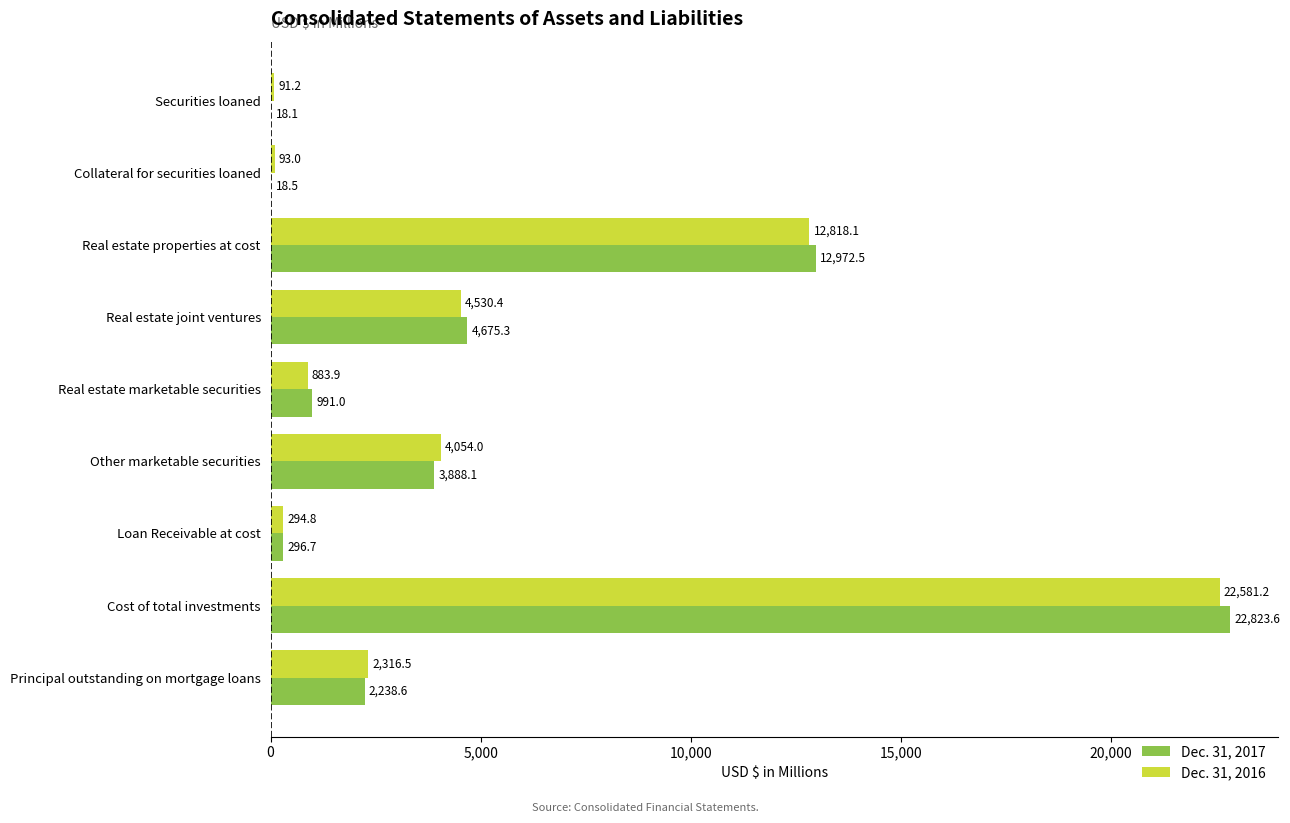

Between Securities loaned and Cost of total investments, which series saw the biggest shift?

Dec. 31, 2017